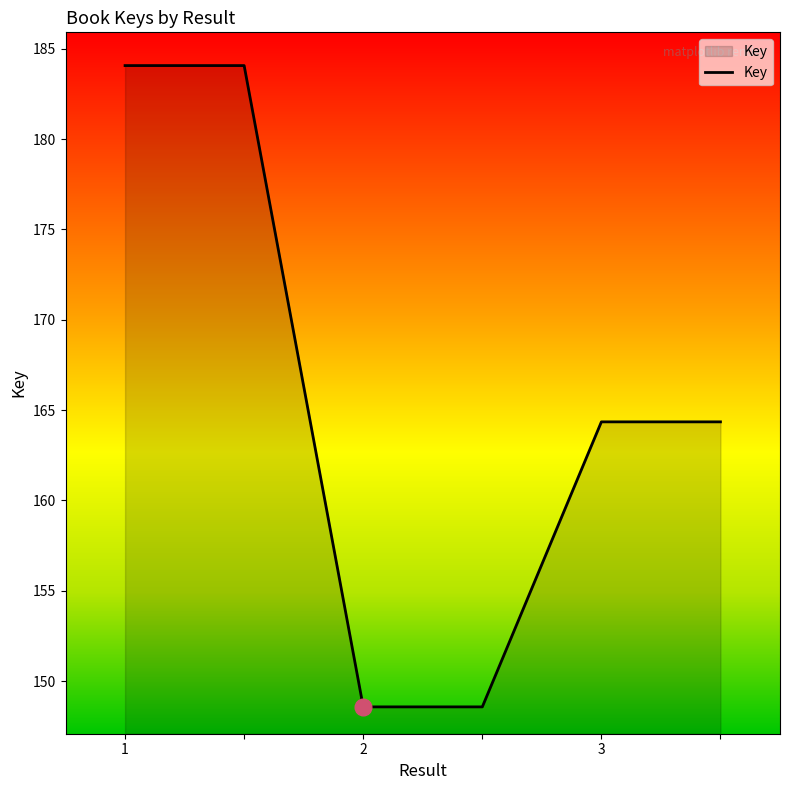

Rank the categories by value from lowest to highest.

2, , 3, , 1, 